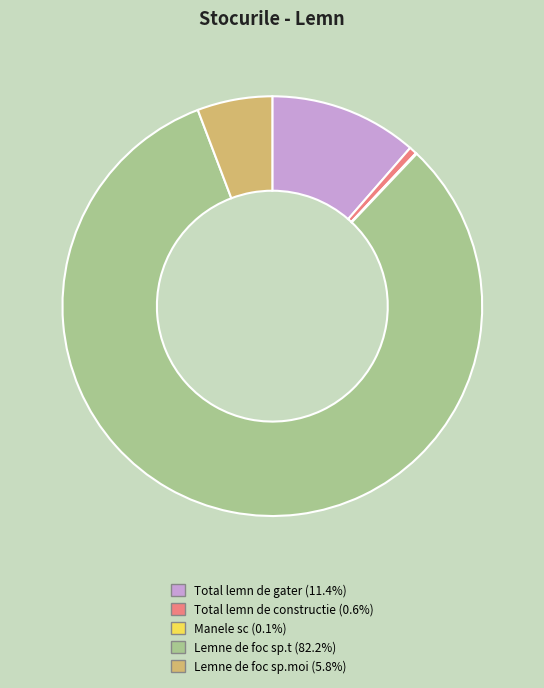

Does Lemne de foc sp.moi account for over 50% of the chart?

No